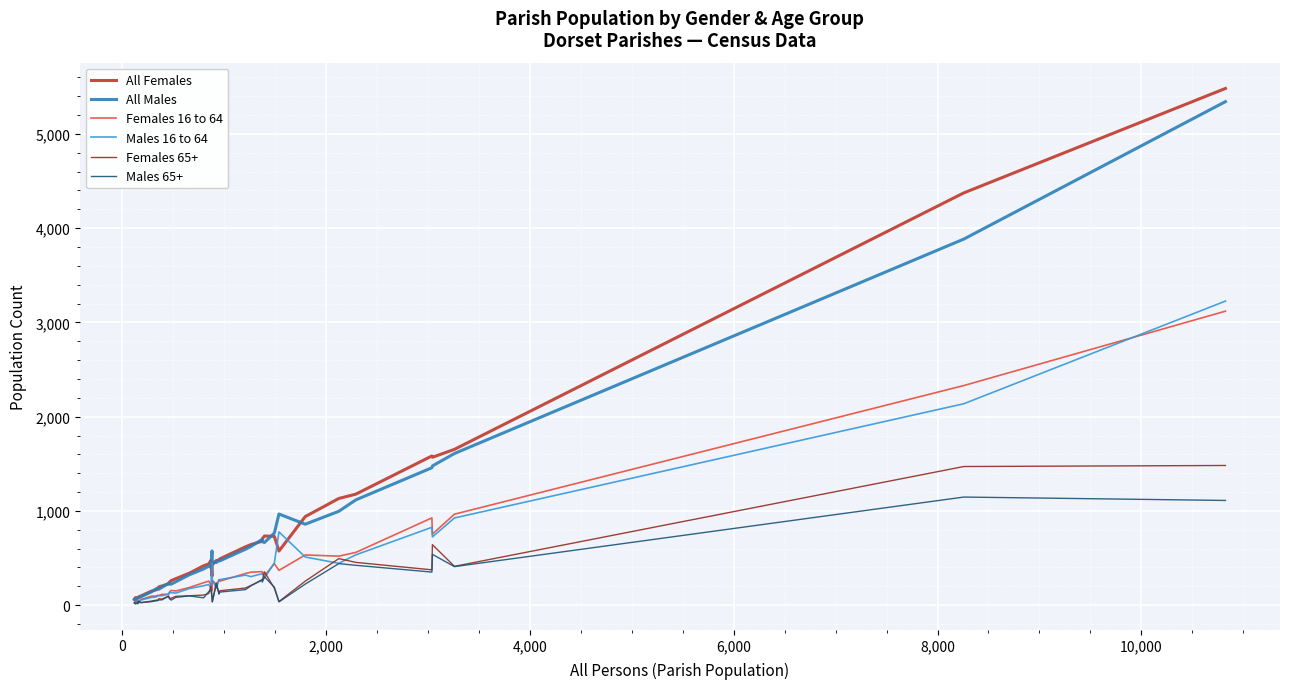

What is the greatest value displayed?

5482